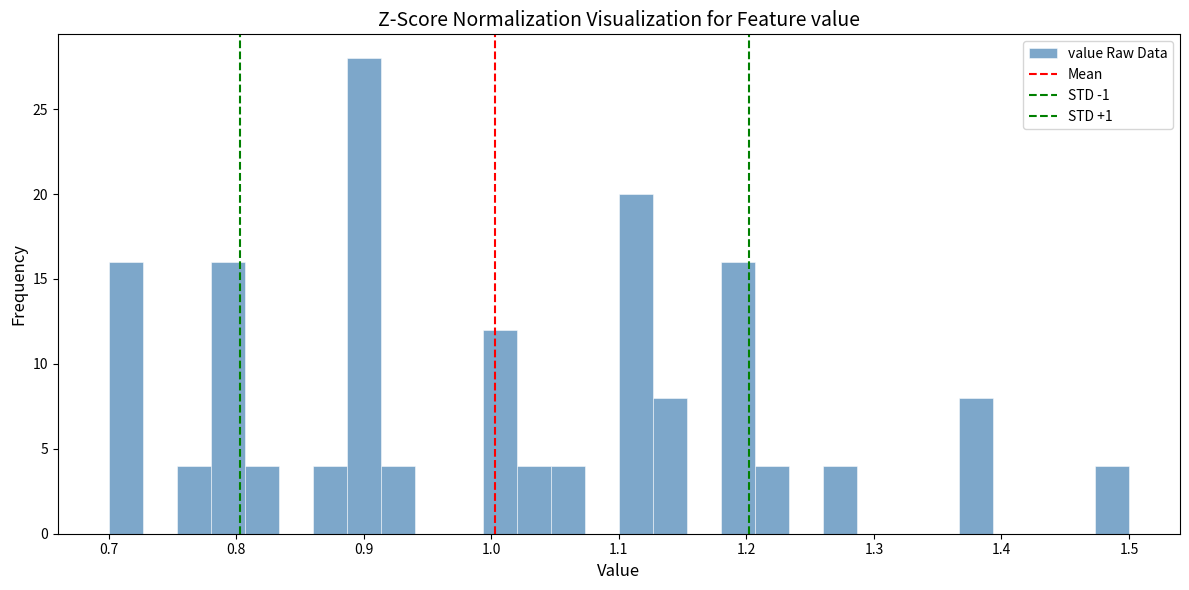

Around what value on the x-axis is the tallest bar? Give the approximate position of its centre, as read against the axis.

0.90